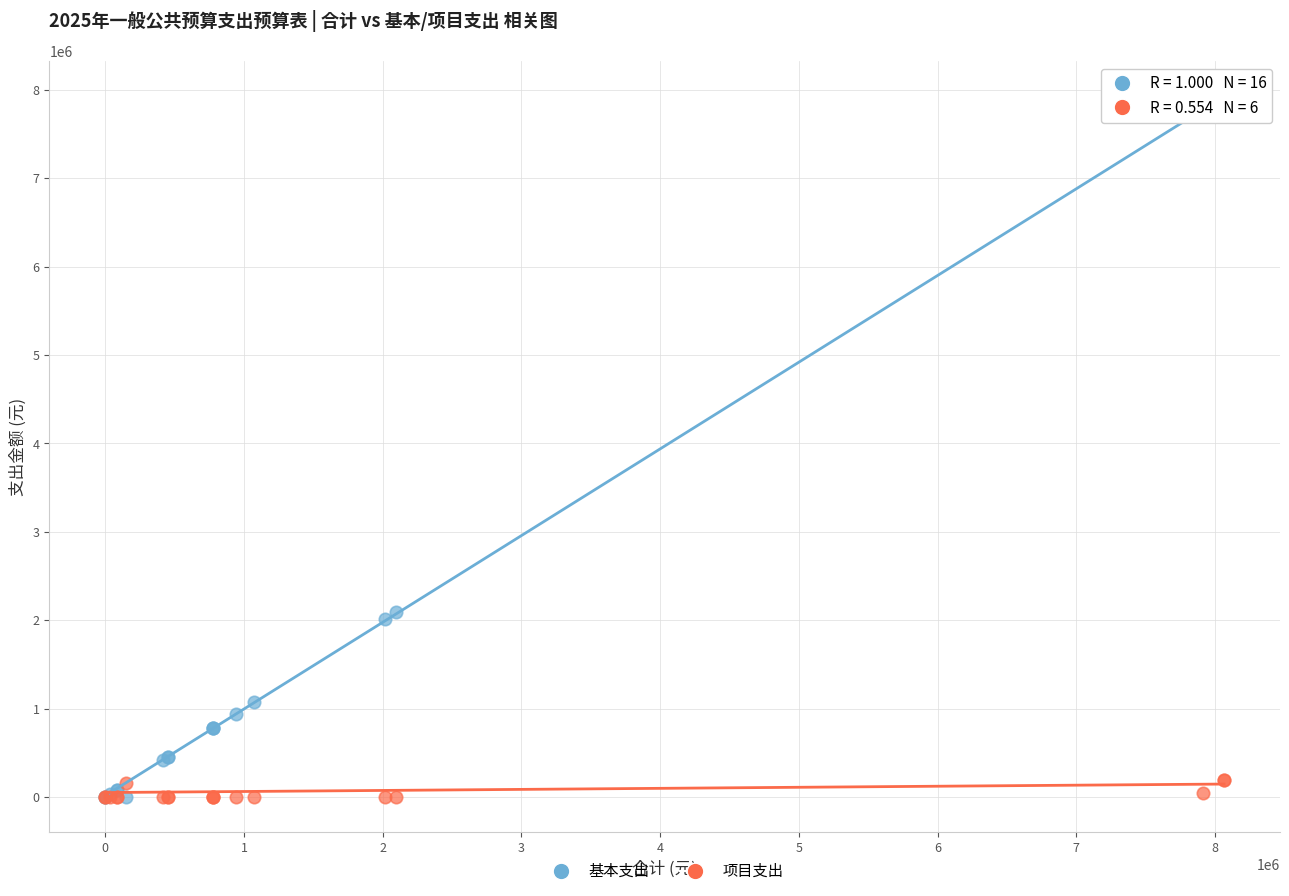

What are all the series names shown in the legend?

基本支出, 项目支出